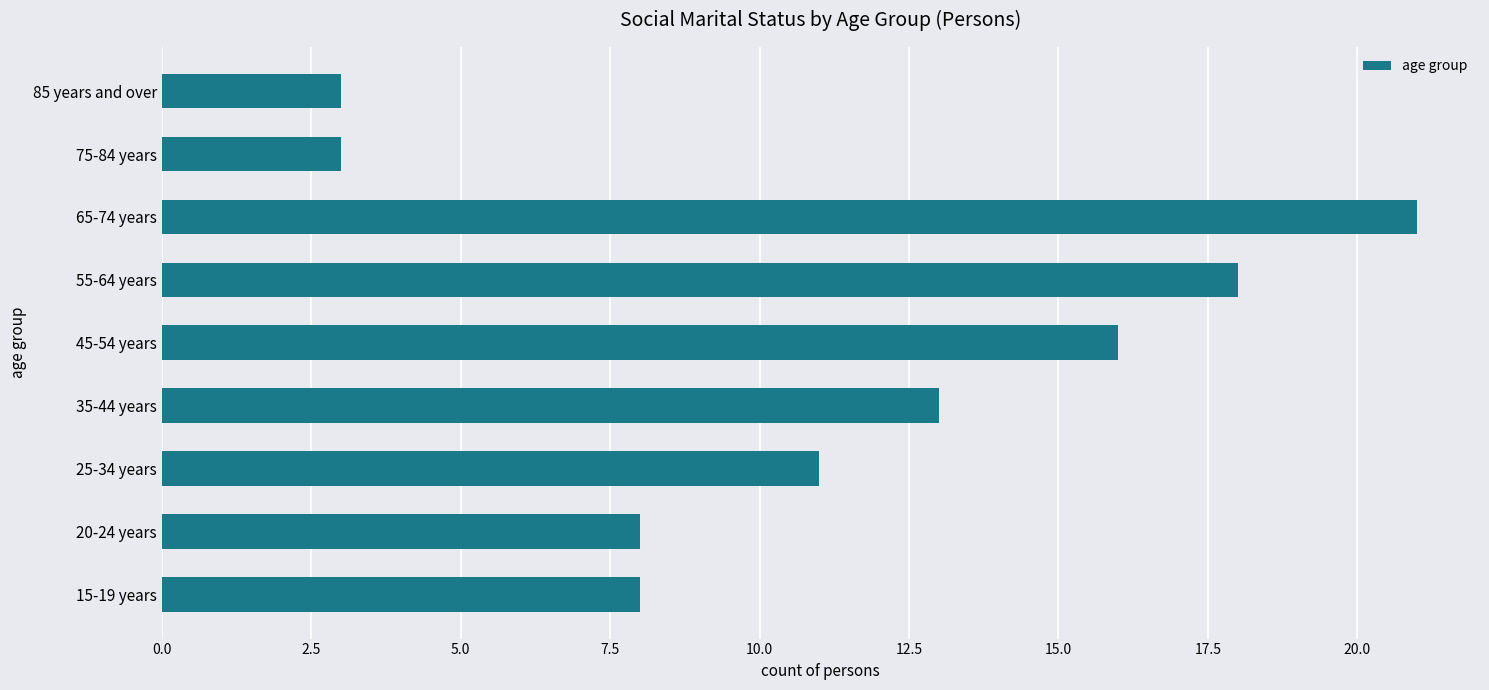

What is the difference between the maximum and minimum values?

18